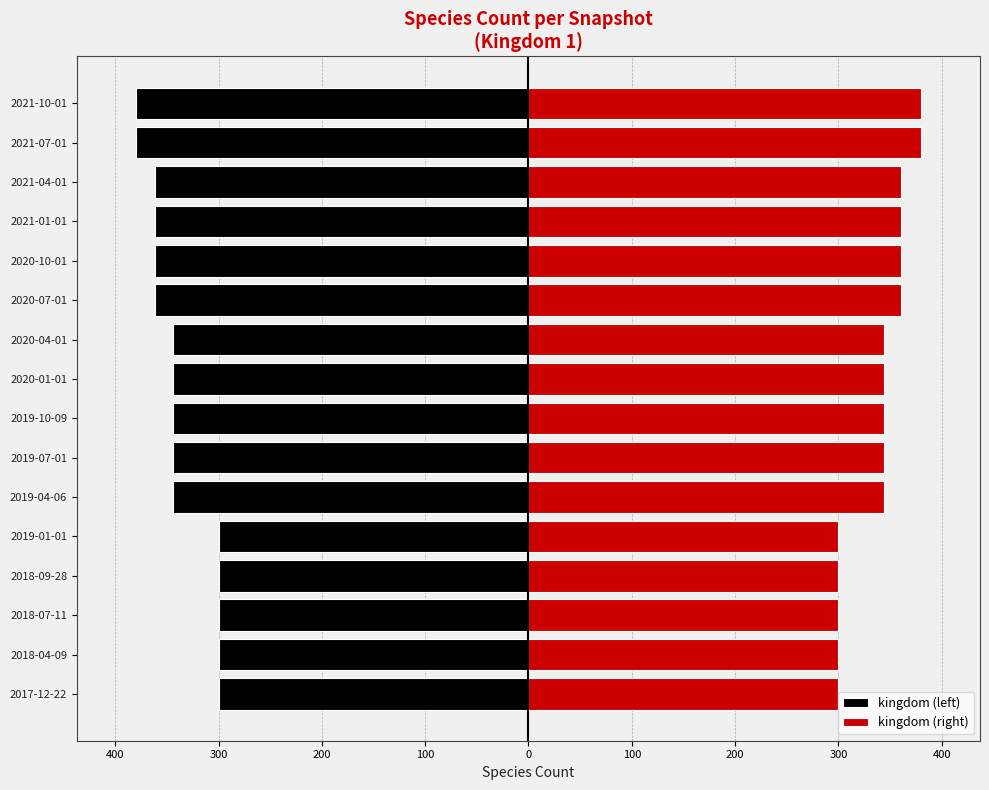

Which series changed the most between 2020-01-01 and 2021-07-01?

kingdom (left)